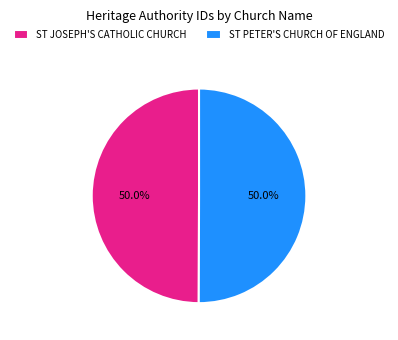

Combined, do ST PETER'S CHURCH OF ENGLAND and ST JOSEPH'S CATHOLIC CHURCH account for over 50%?

Yes